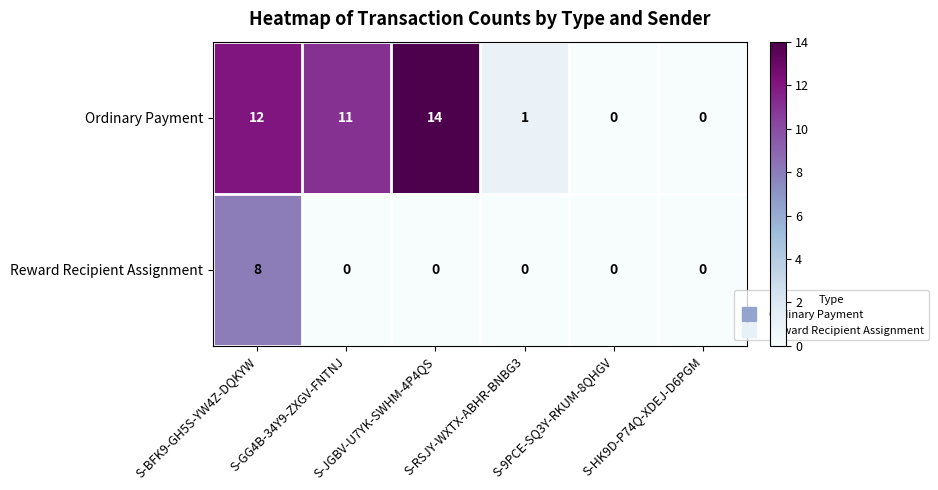

Rank the series at S-BFK9-GH5S-YW4Z-DQKYW from highest to lowest value.

Ordinary Payment, Reward Recipient Assignment